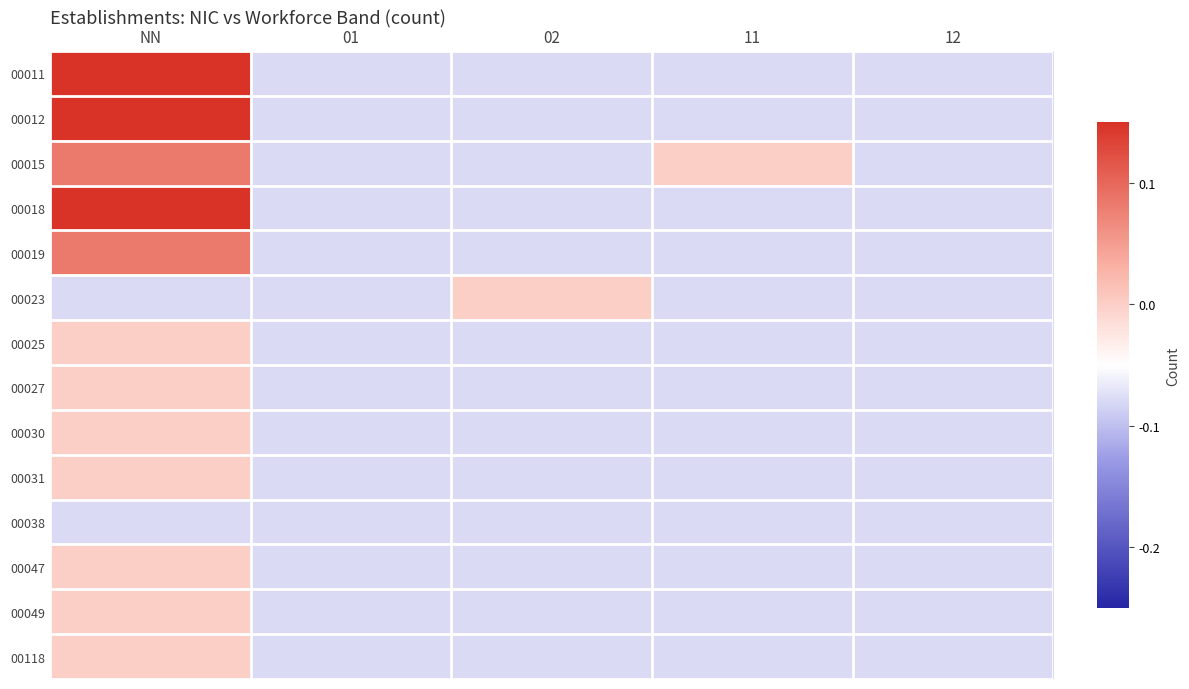

At 11, list the series in order from smallest to largest.

00011, 00012, 00018, 00019, 00023, 00025, 00027, 00030, 00031, 00038, 00047, 00049, 00118, 00015